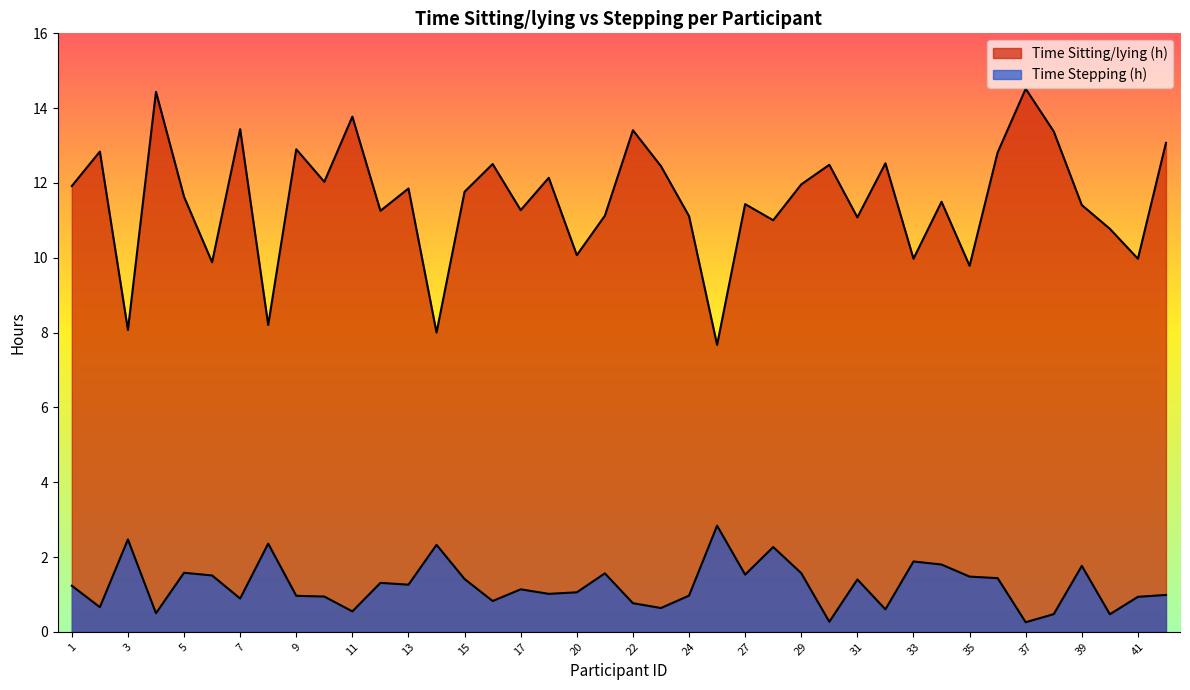

What is the sum of all Time Sitting/lying (h) values?

461.4